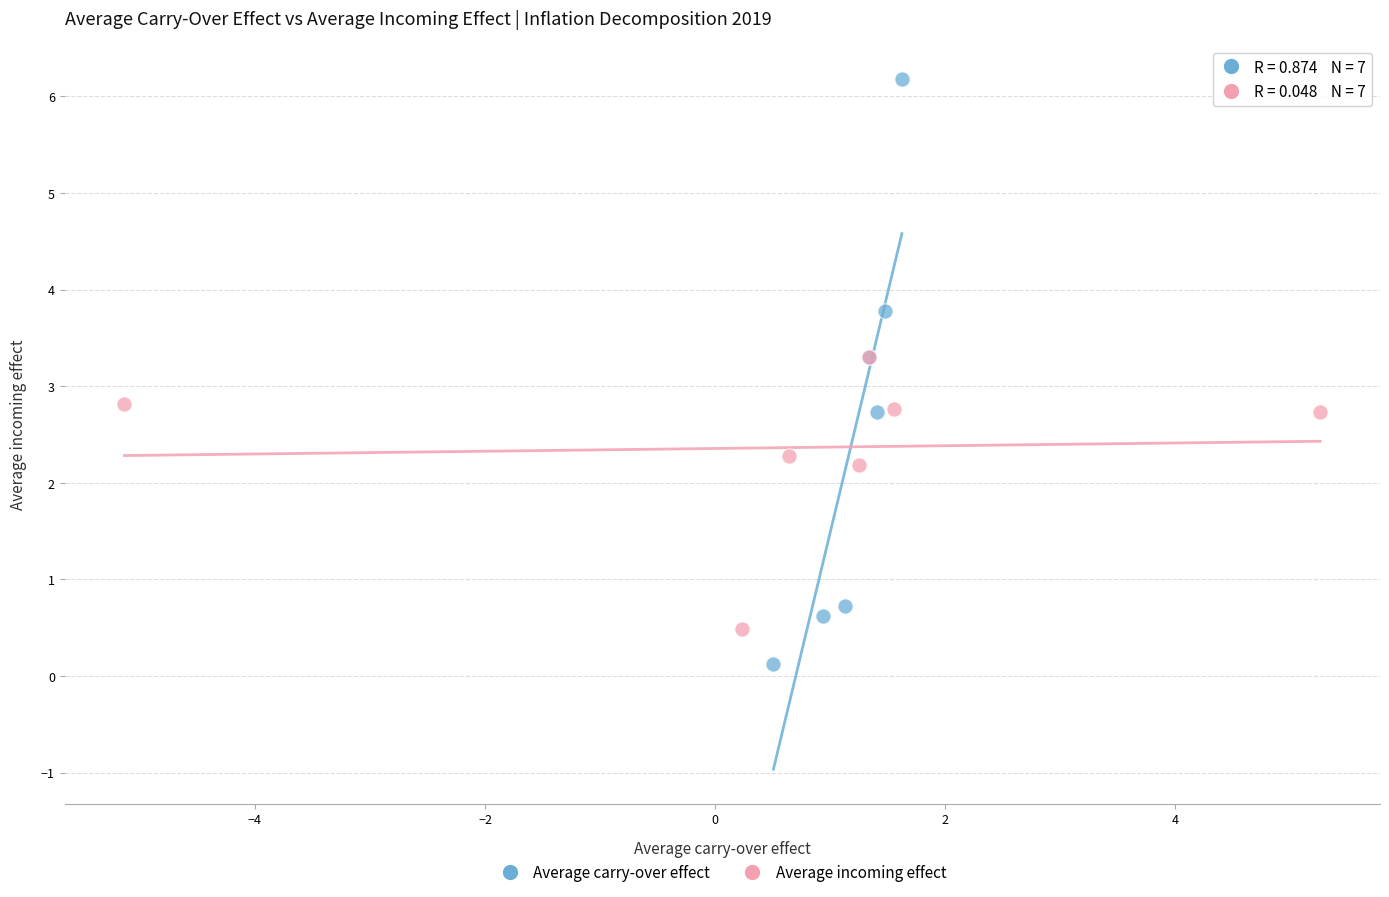

Which series contains the lowest Y value?

Average carry-over effect